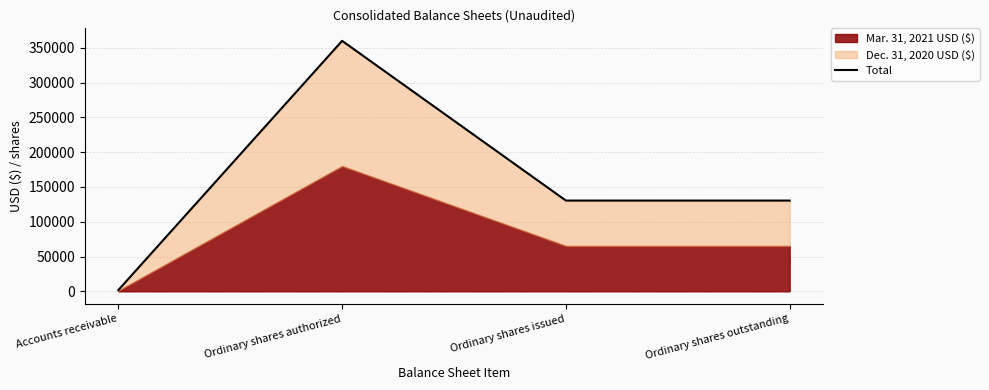

Count the number of values greater than 130436.

1